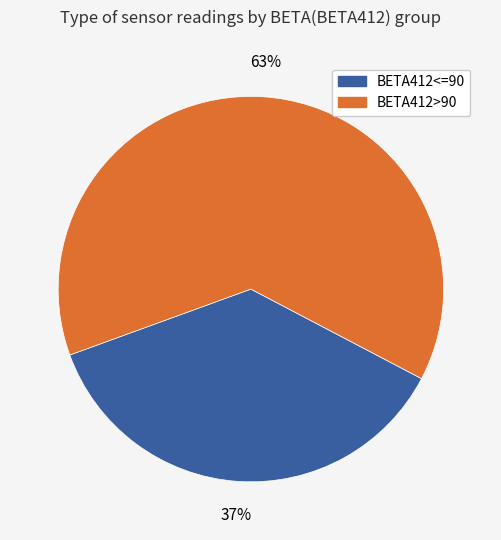

How many slices are in this pie chart?

2